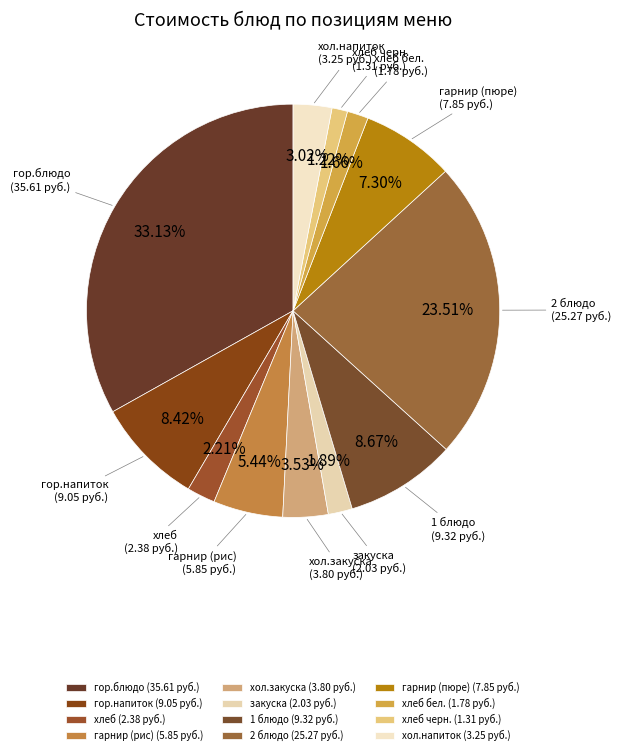

True or false: гарнир (пюре) accounts for 2% of the total.

False